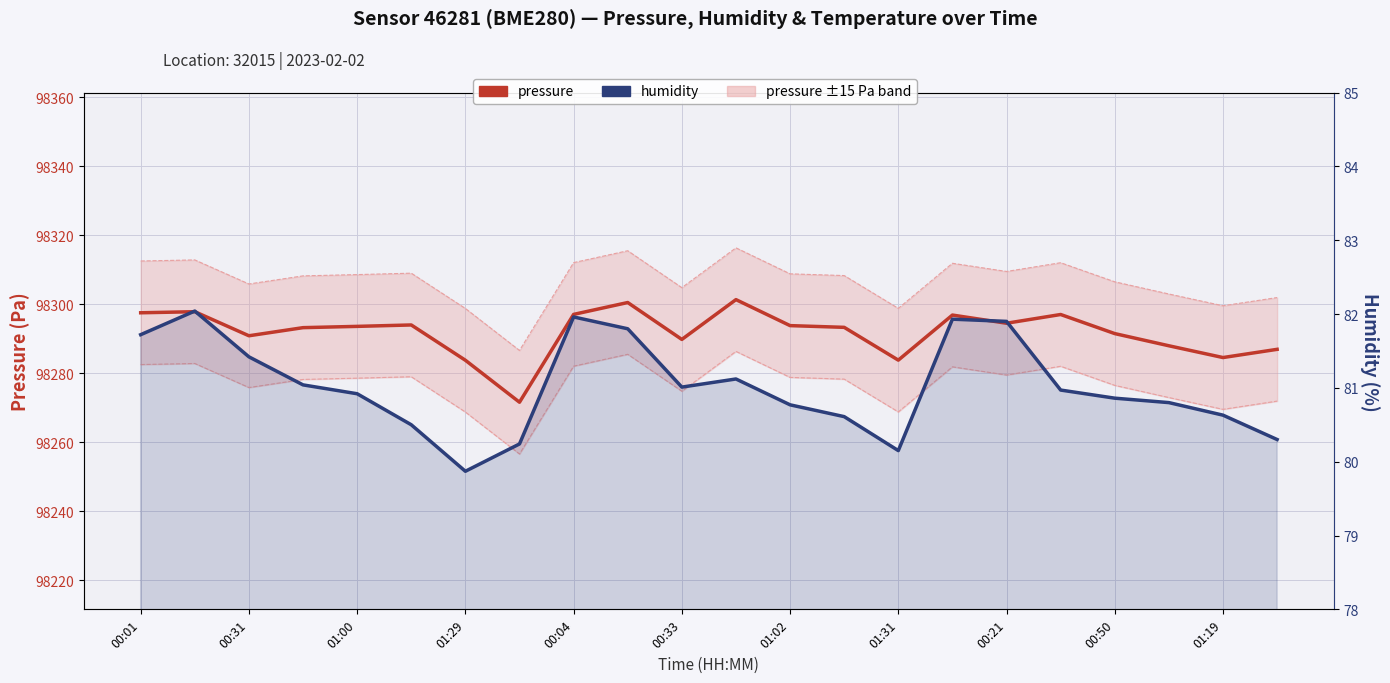

Which series changed the most between 01:29 and 00:50?

pressure